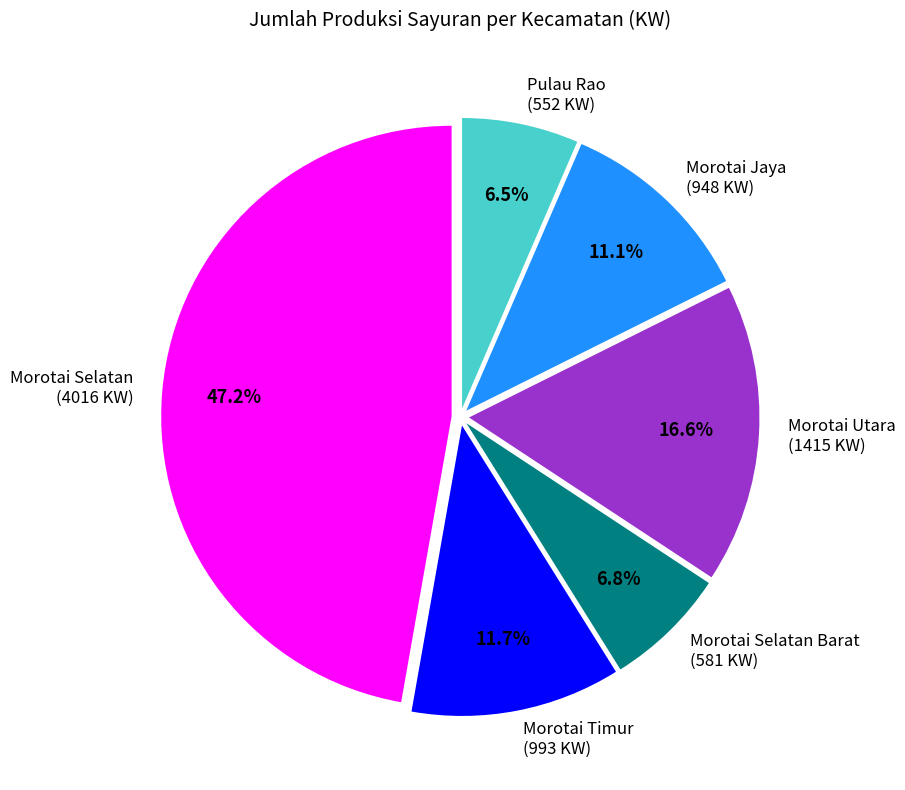

What percentage is NOT represented by Morotai Utara (1415 KW)?

83.4%